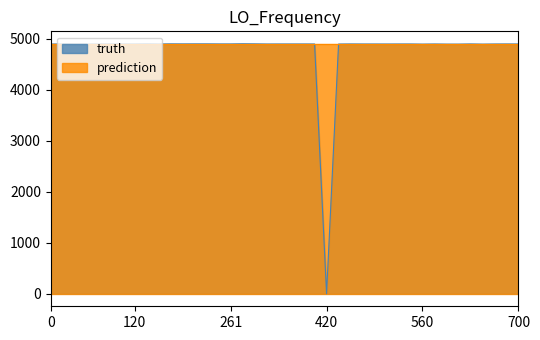

Which label corresponds to the smallest value in the chart?

420